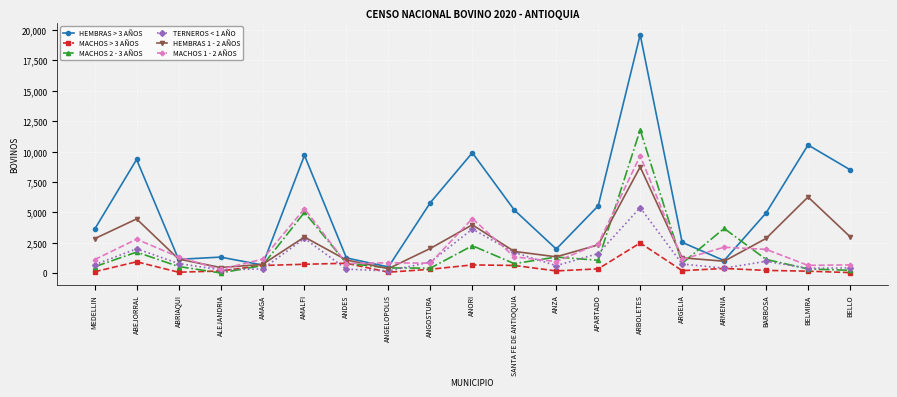

What is the total value across all series at ABRIAQUI?

5005